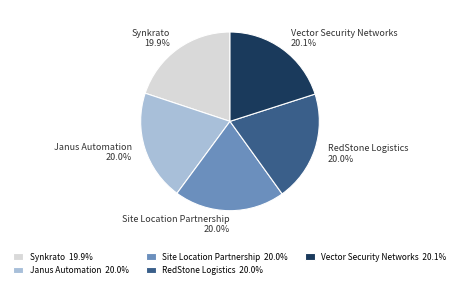

Count the number of slices in the pie.

5